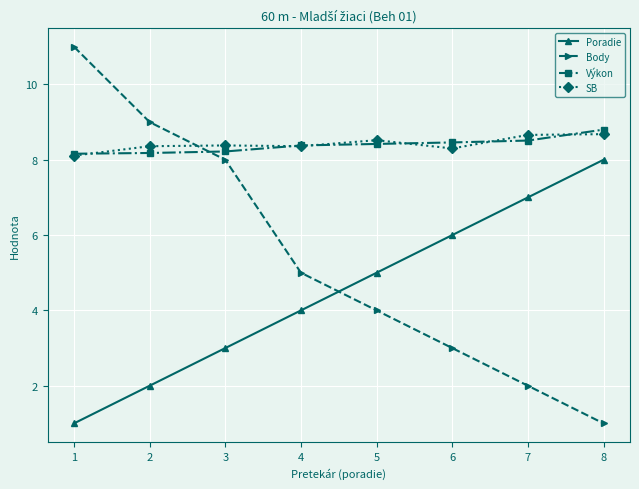

What is the difference between the Body values at 7 and 6?

1.0